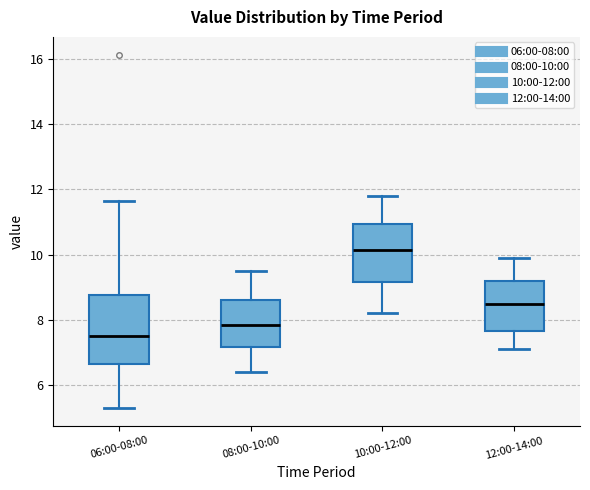

Comparing the boxes themselves (not the whiskers), which one is the tallest?

06:00-08:00